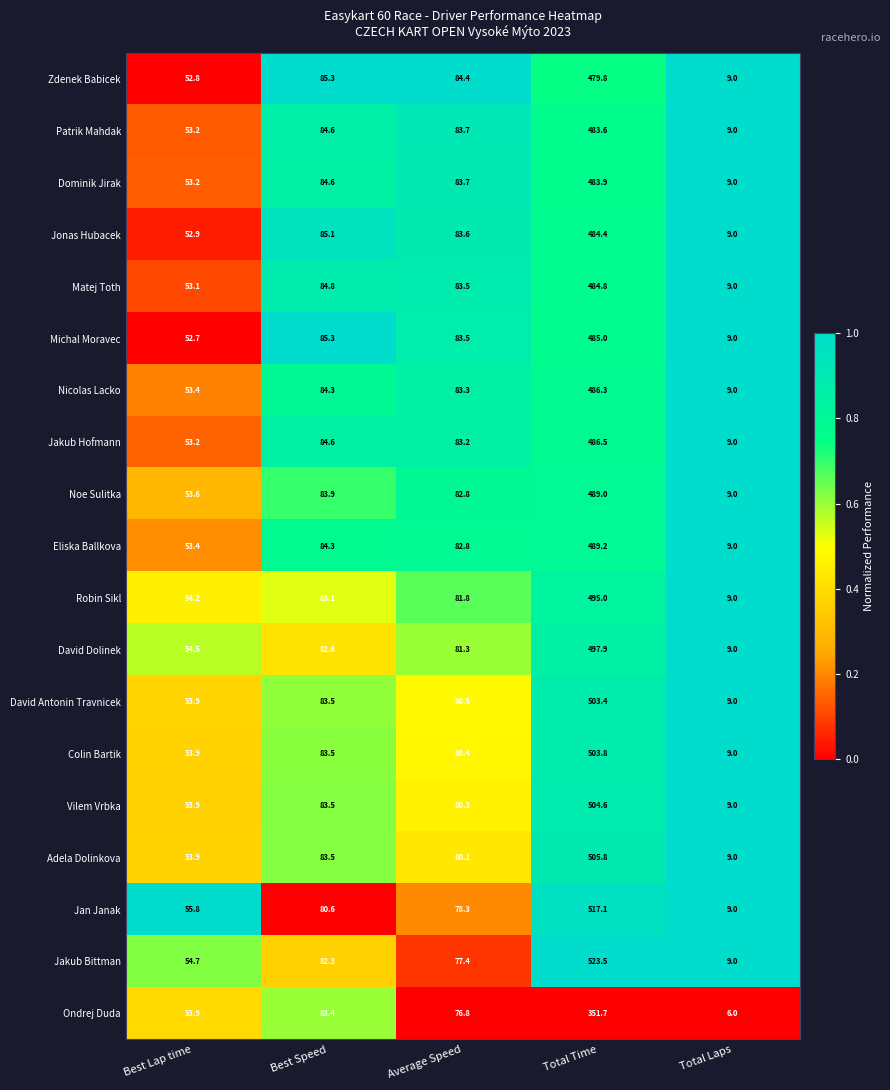

What is the smallest value displayed?

6.0